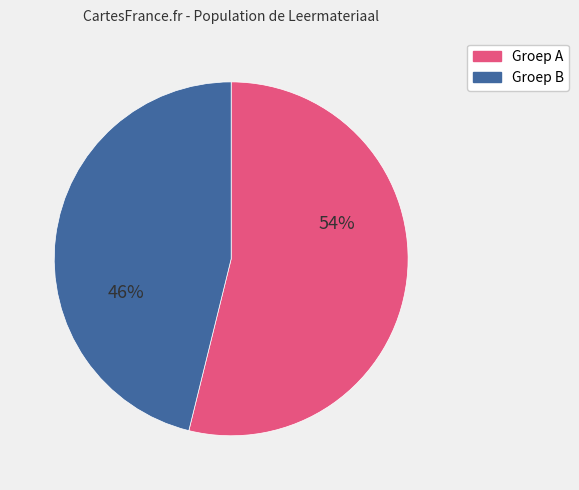

Is there a majority slice in this chart?

Yes